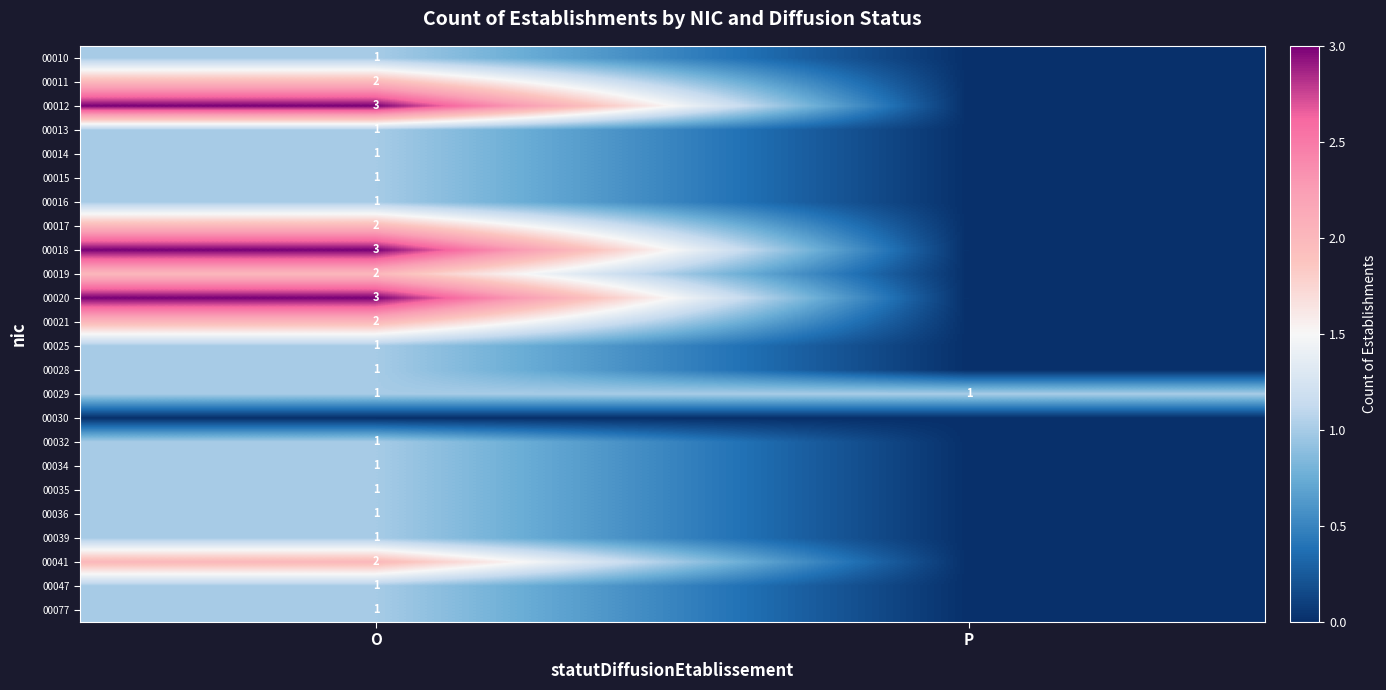

The 00047 series shows 1 at O. True or false?

True